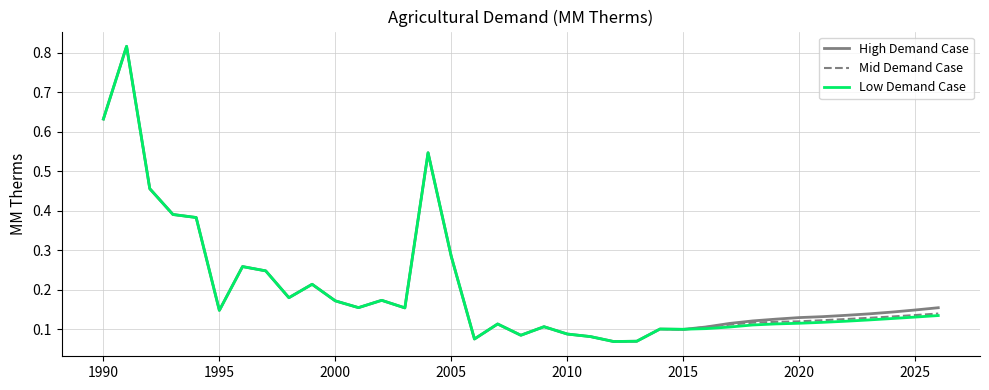

Rank the series by their maximum value, from lowest to highest.

High Demand Case, Mid Demand Case, Low Demand Case